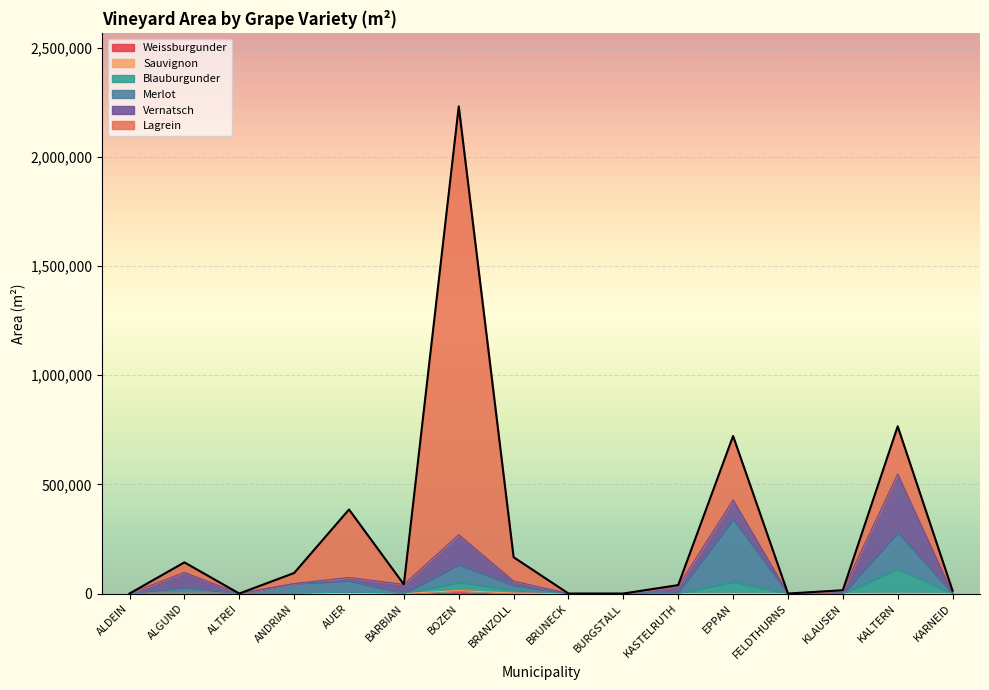

What is the maximum value for Weissburgunder?

13571